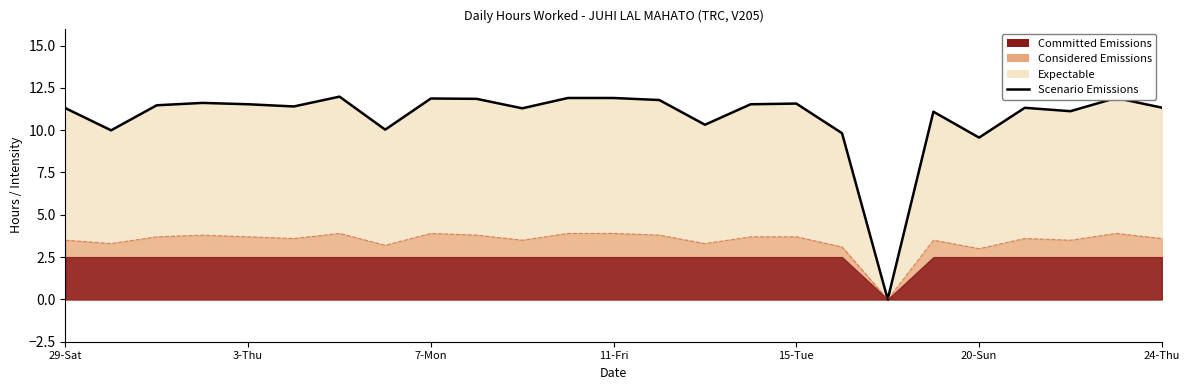

How many lines are shown in the chart?

1